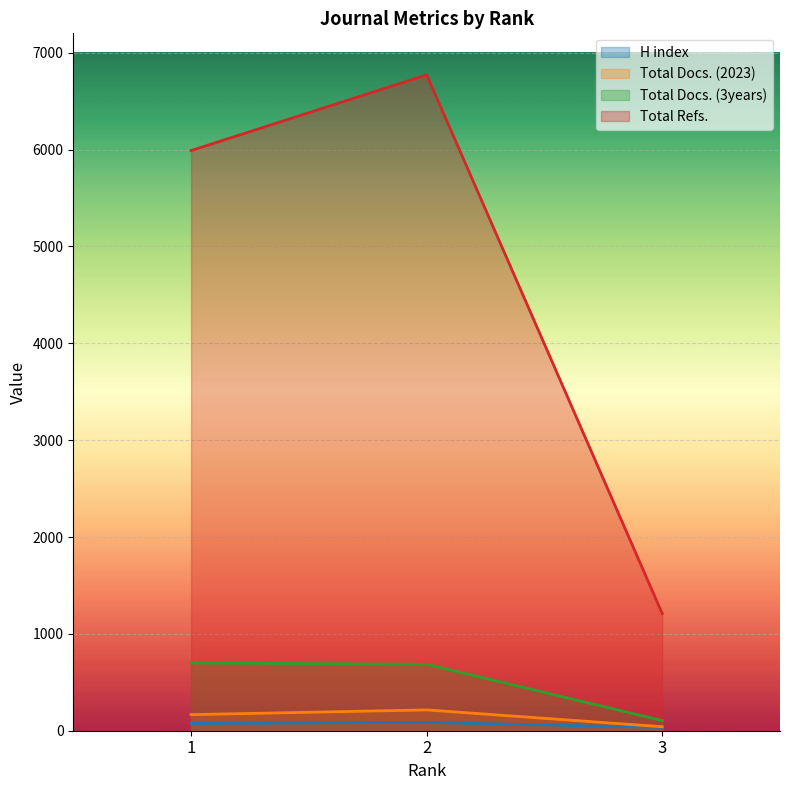

True or false: Total Docs. (2023) has a value of 108 at 2.

False